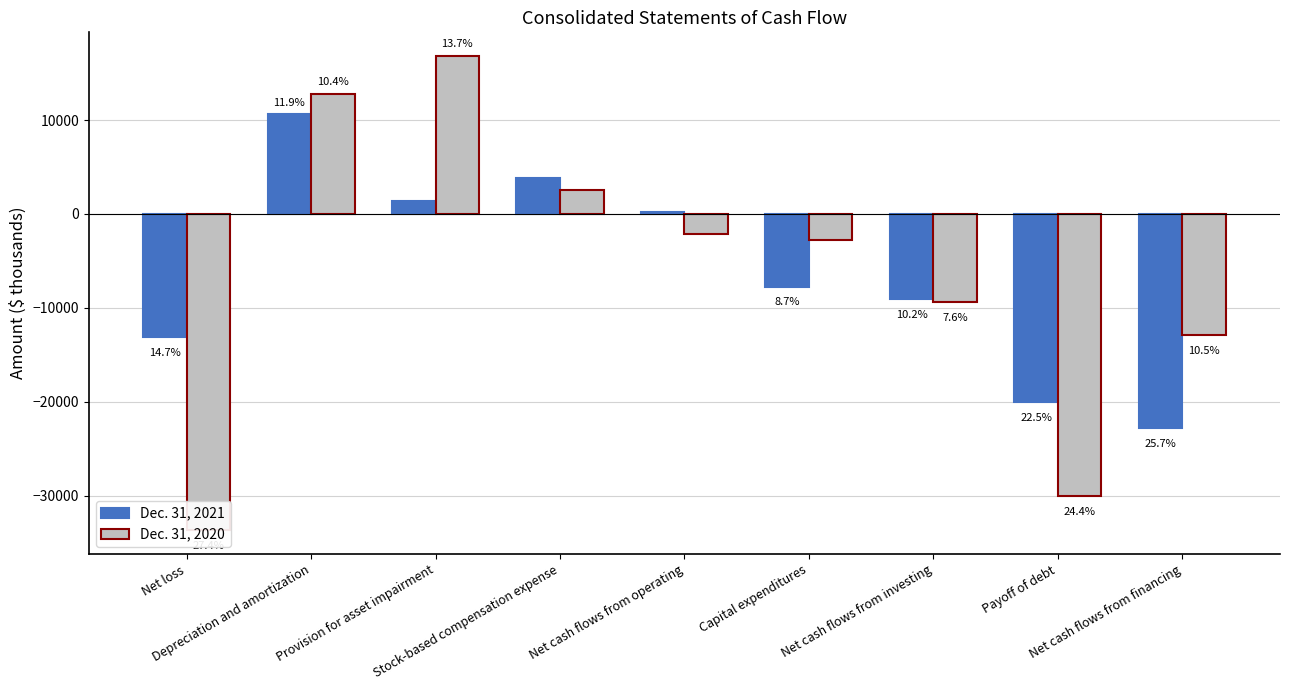

What is the difference between the Dec. 31, 2021 values at Stock-based compensation expense and Depreciation and amortization?

6734